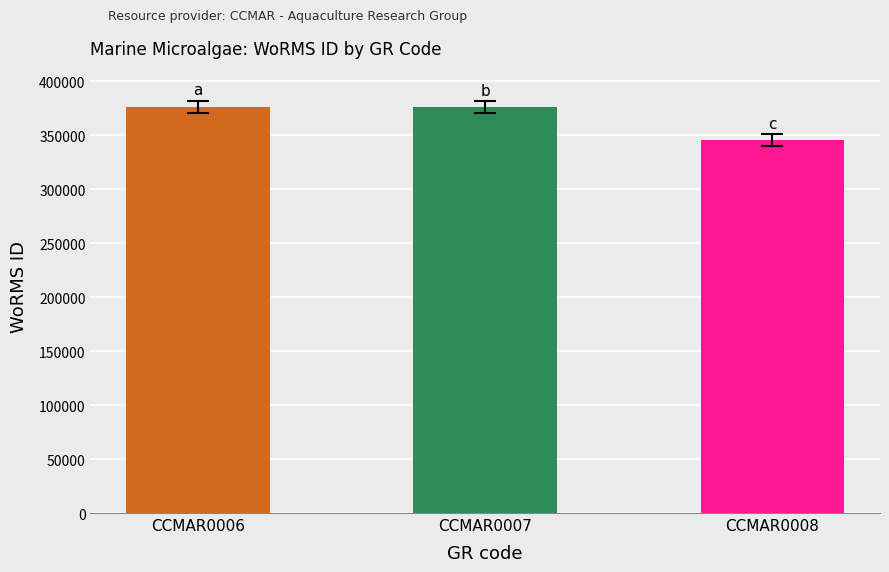

What is the change in value from CCMAR0006 to CCMAR0008?

-30831